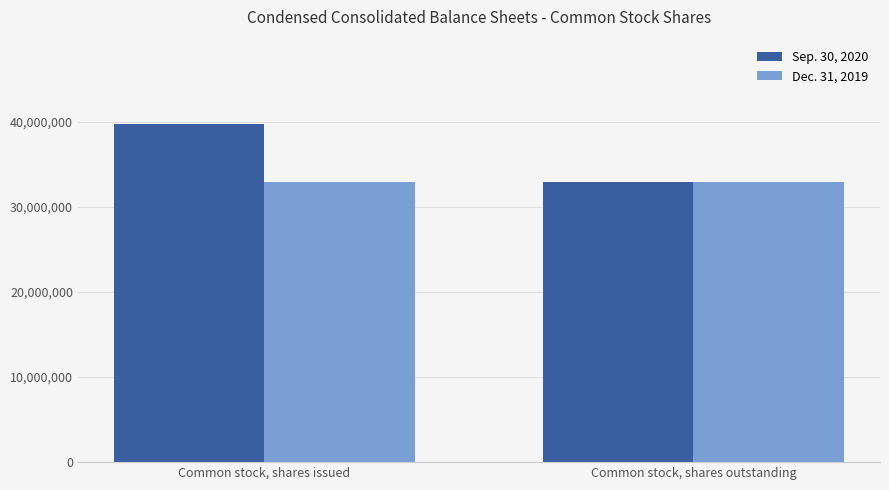

What is the label of the 2nd bar from the left?

Common stock, shares outstanding